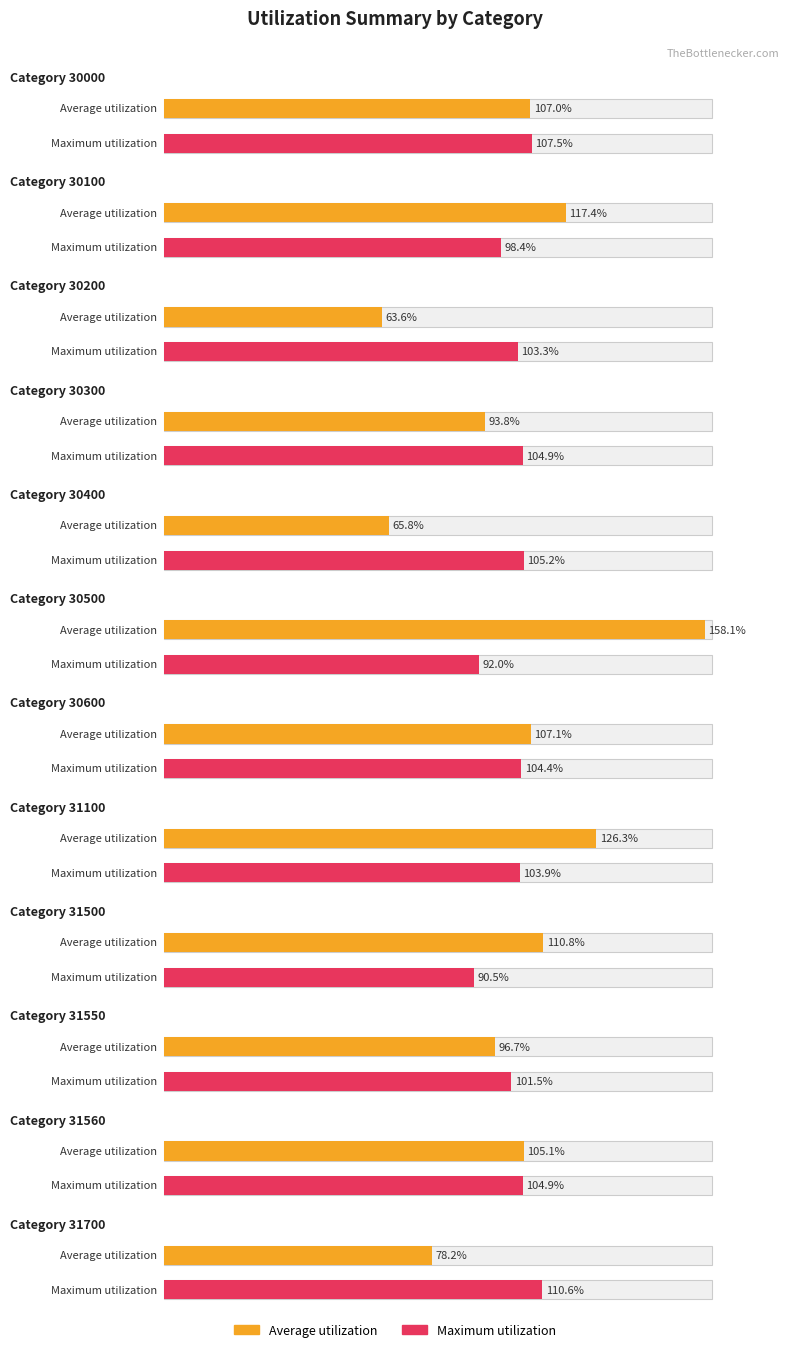

List the labels in order of Average utilization value, largest first.

30500, 31100, 30100, 31500, 30600, 30000, 31560, 31550, 30300, 31700, 30400, 30200